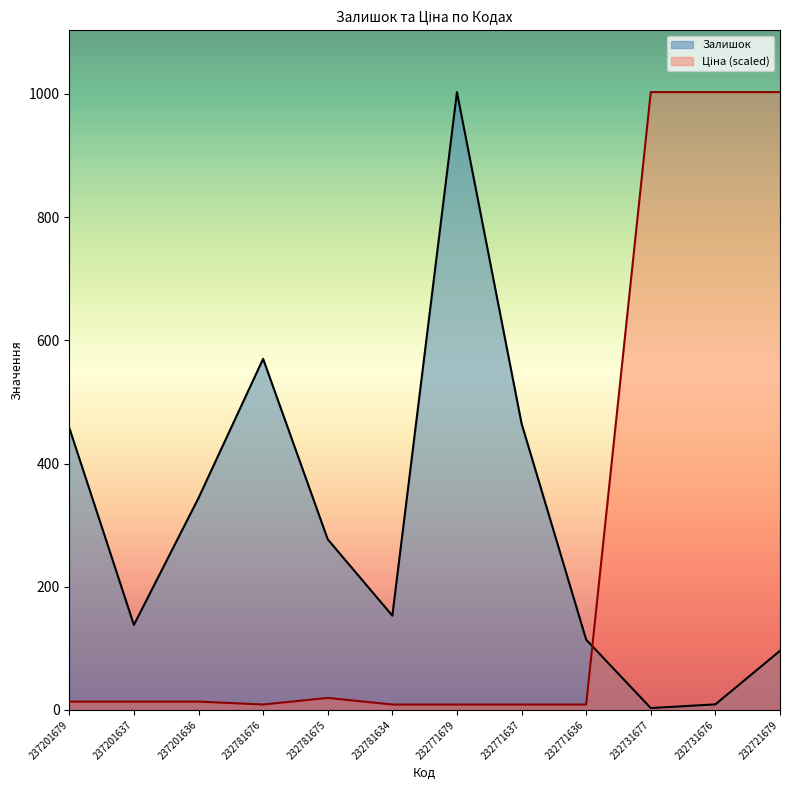

What is the sum of all Залишок values?

3630.0